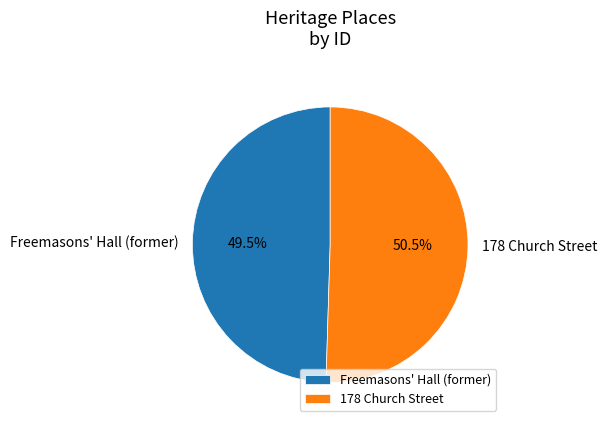

How many segments does this pie chart have?

2